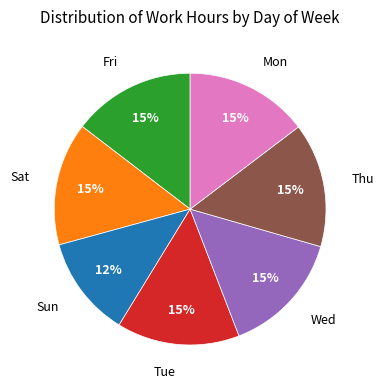

Does any single category account for the majority?

No